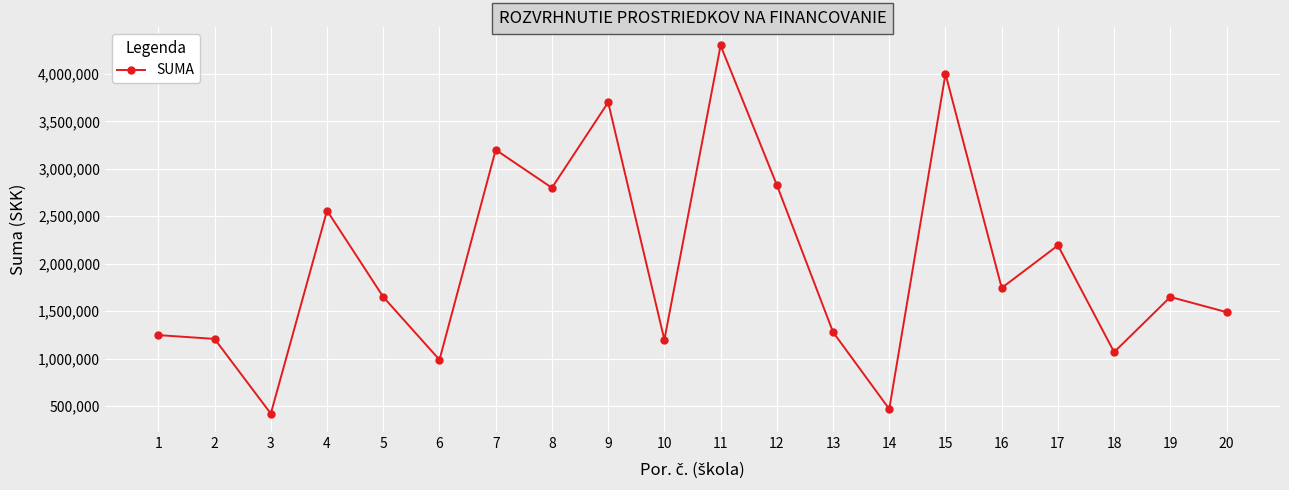

Read the value at 16, to the nearest 100.

1745000